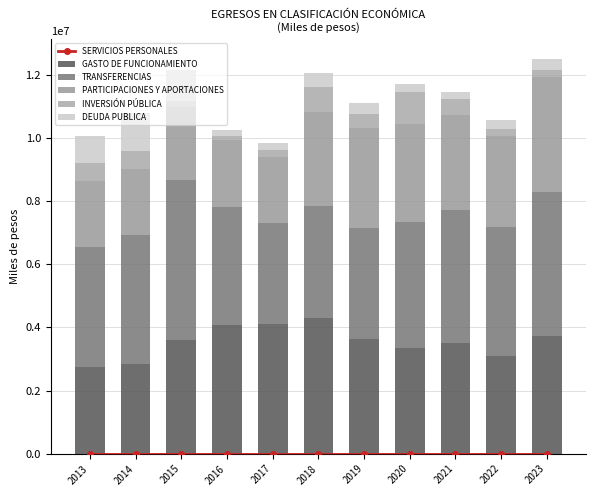

What is the value of the GASTO DE FUNCIONAMIENTO bar at the 2nd from the left?

2836626.0